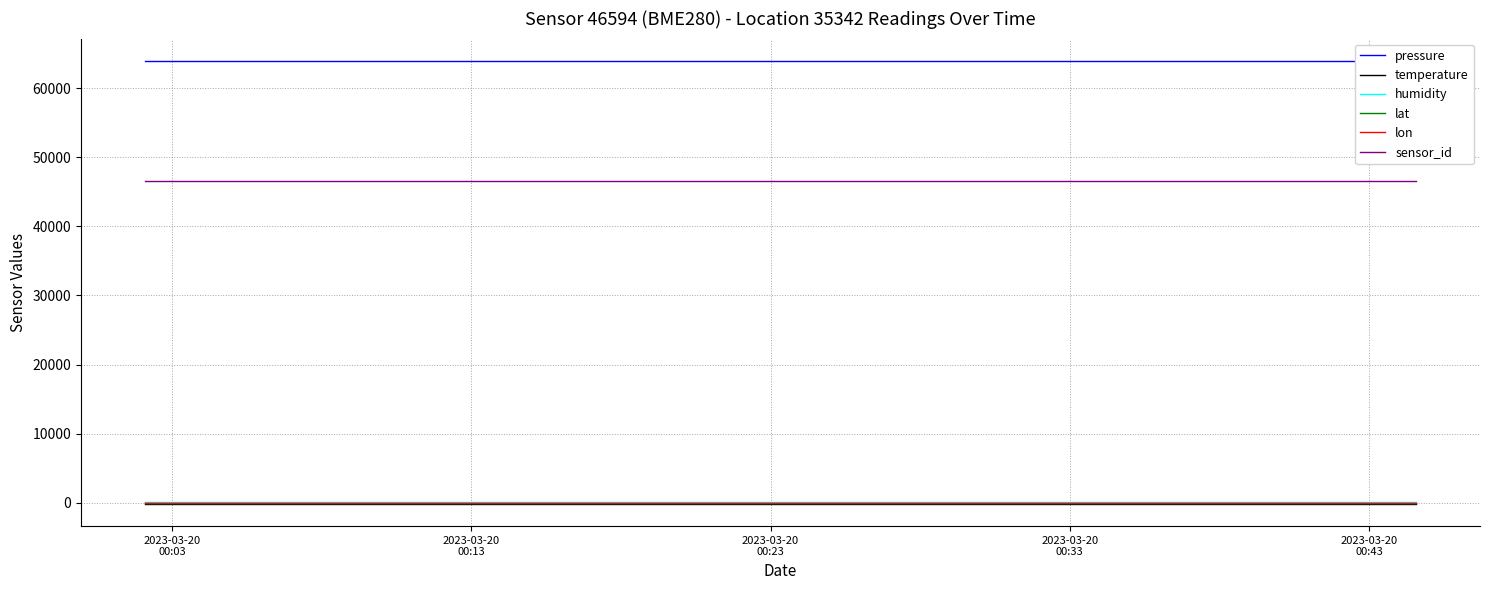

True or false: temperature and sensor_id intersect in this chart.

False